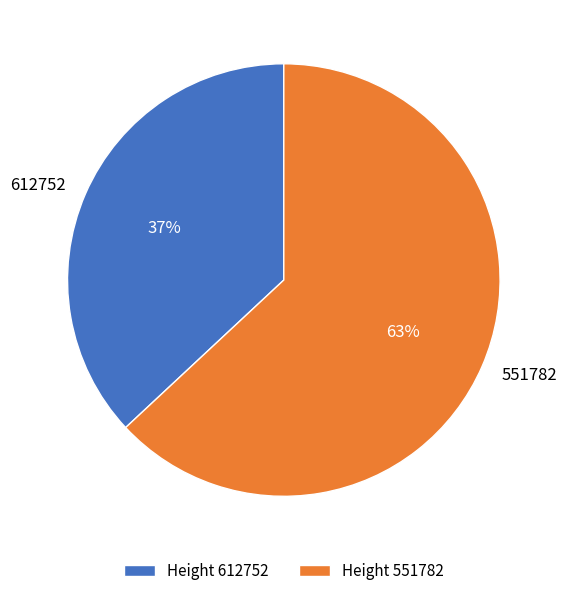

Is it true that 551782 is 63% of the pie?

True